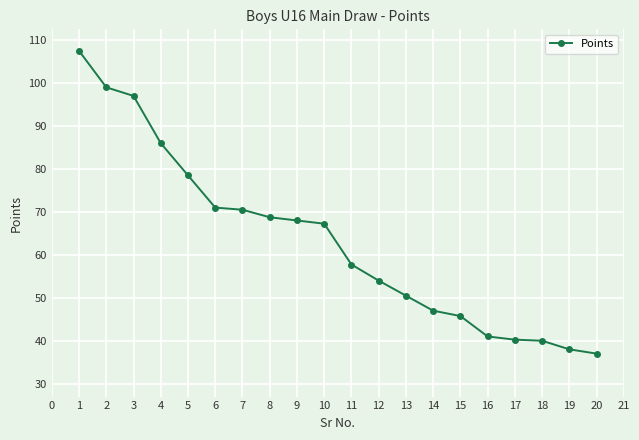

Read the value at 14.

47.0